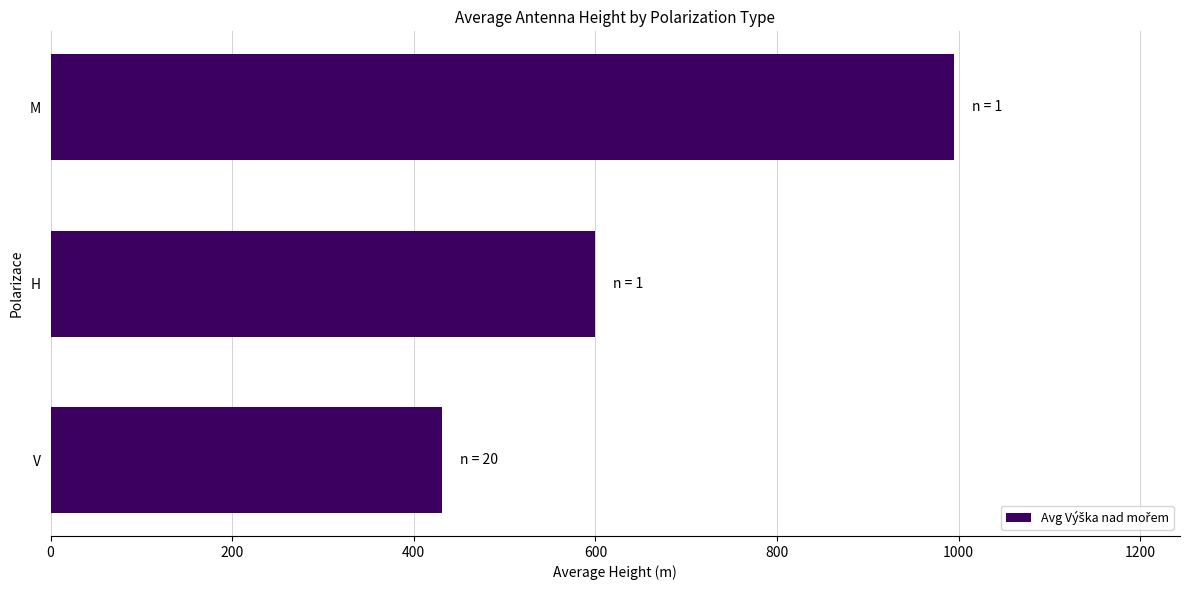

What is the approximate value at H?

600.0